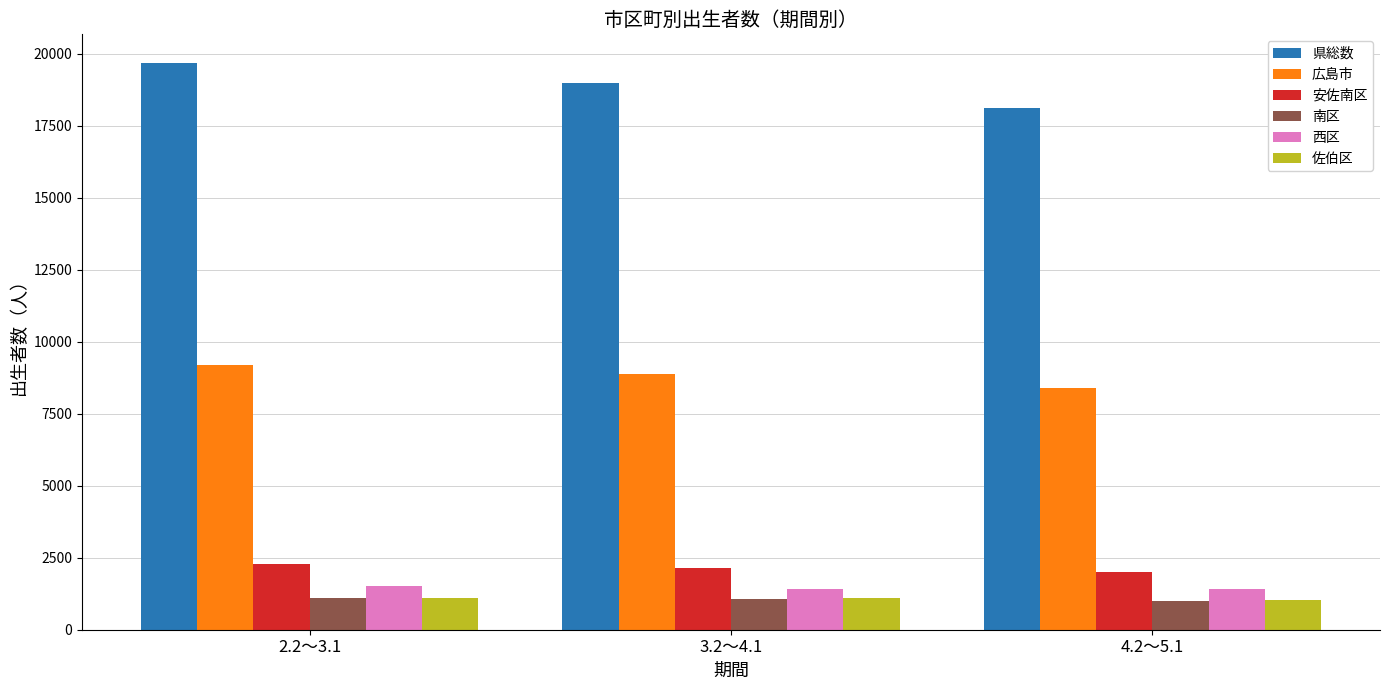

What is the sum of all 安佐南区 values?

6470